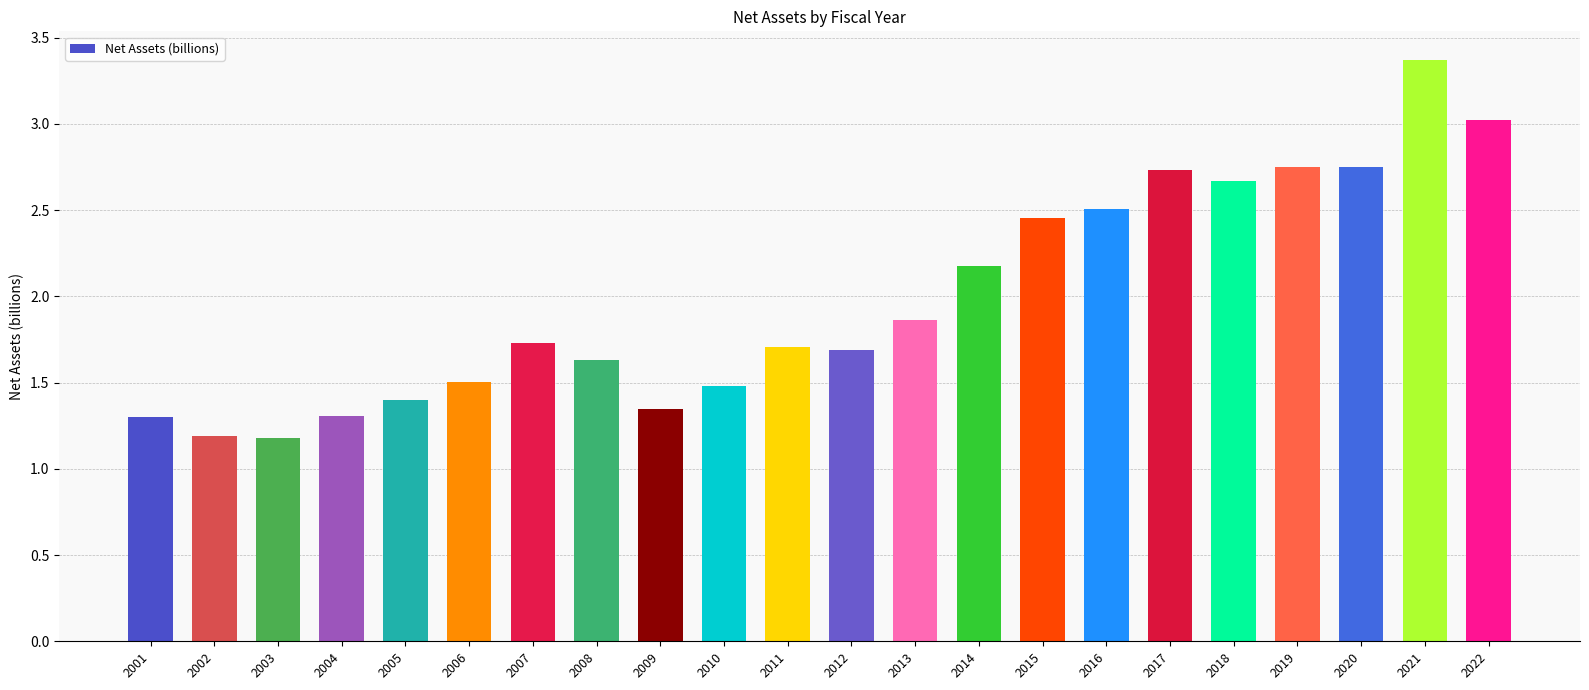

What is the sum of the values at 2006 and 2017?

4.2